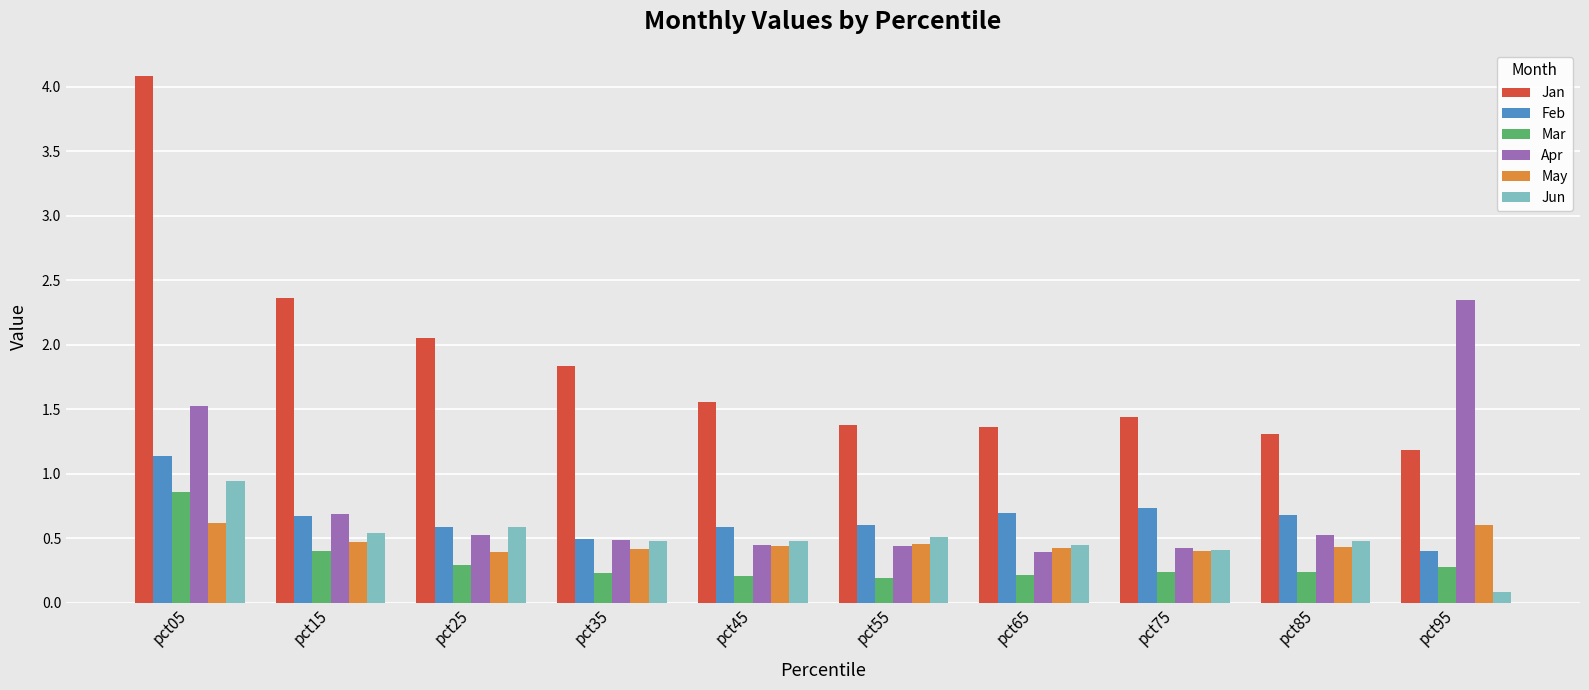

Where is Apr nearest to the value 1?

pct15